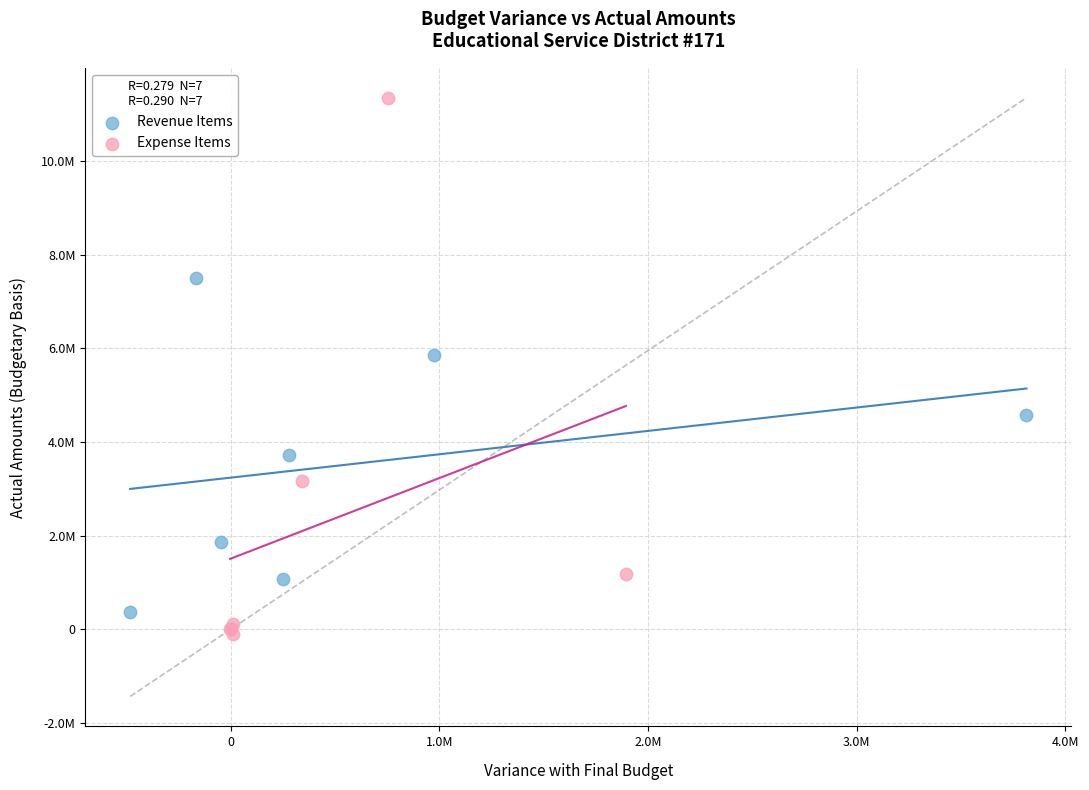

Which series has the widest spread of Y values?

Expense Items